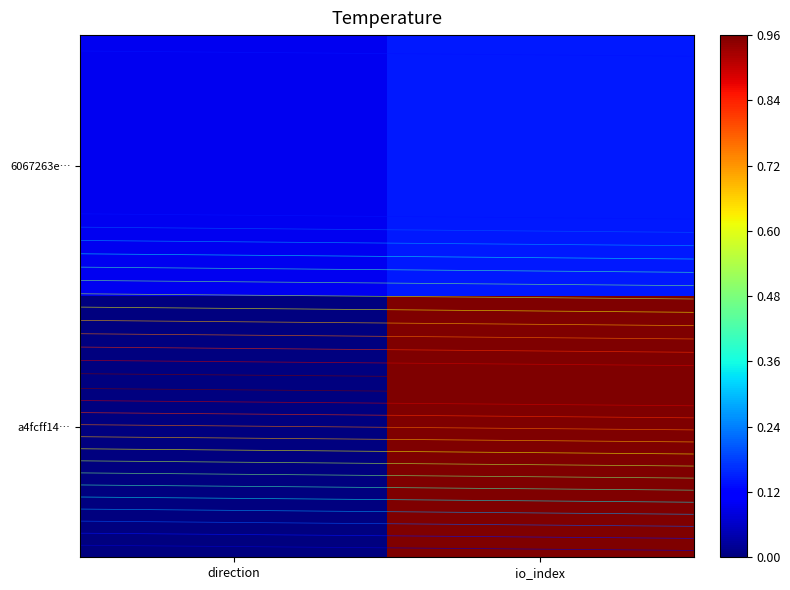

What is the maximum value for a4fcff14…?

1.0